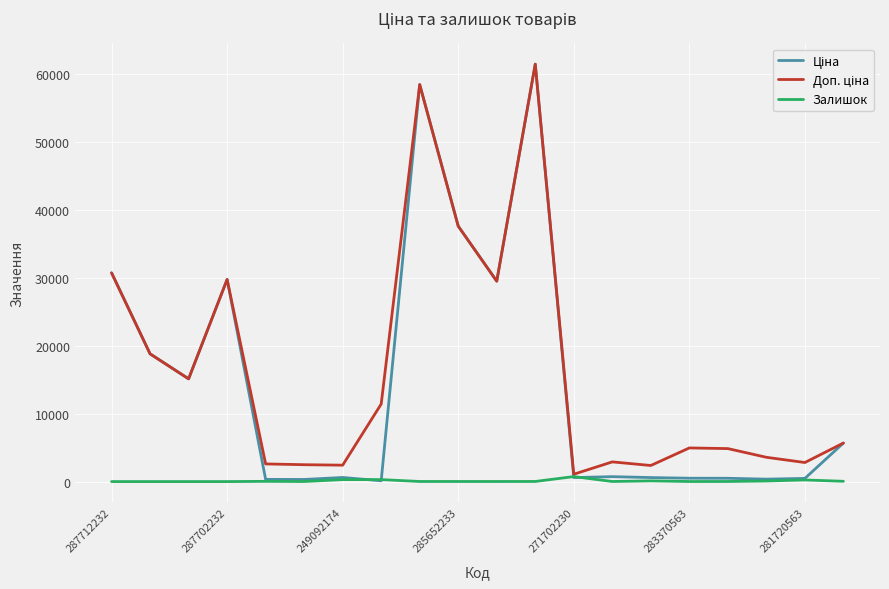

What is the maximum value shown in the chart?

61434.3